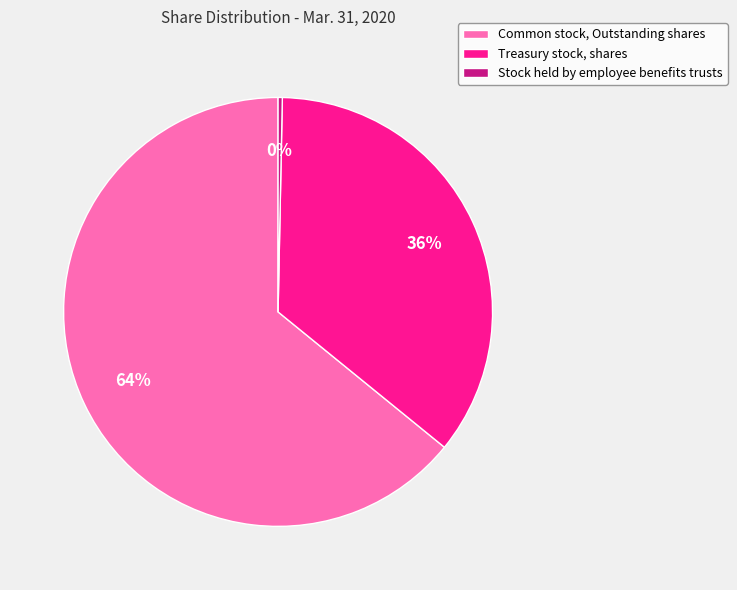

Is there any slice that represents more than half of the pie?

Yes